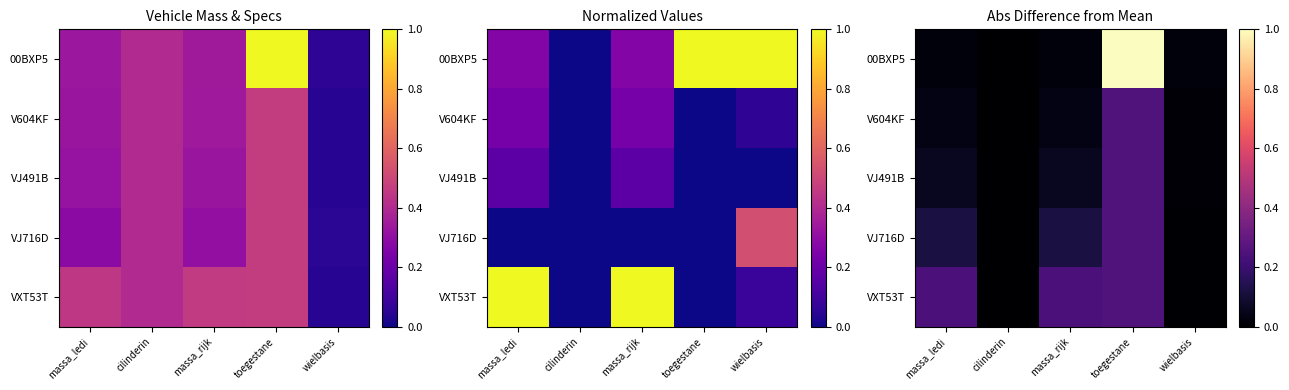

Is the value of V604KF at massa_rijk greater than the value of VJ491B at wielbasis?

Yes